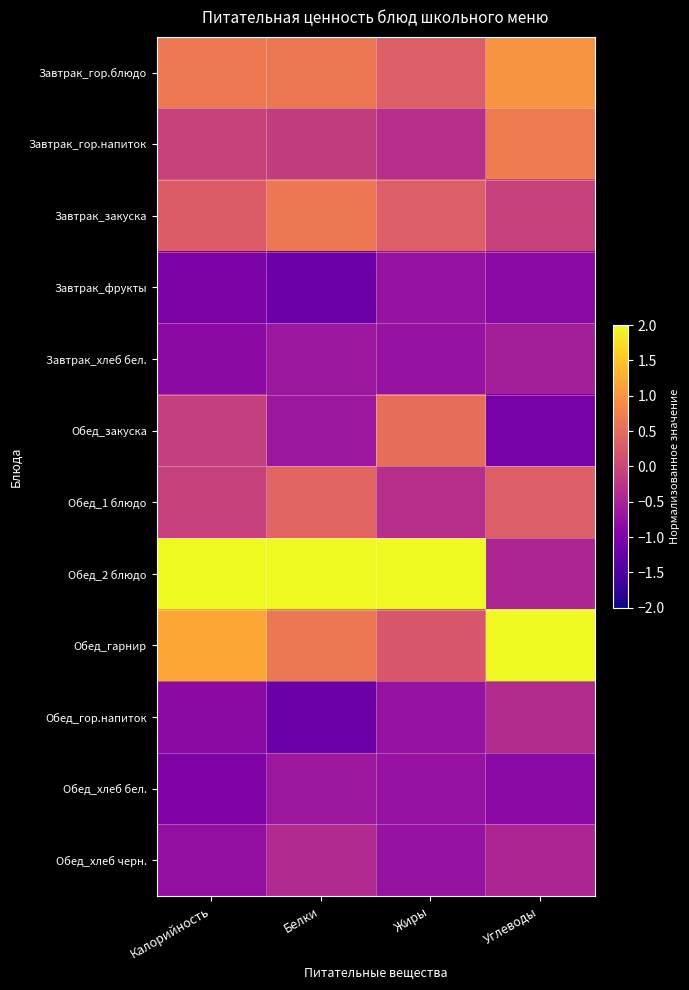

Reading left to right, transcribe all the data shown in this chart.

Завтрак_гор.блюдо: Калорийность=0.7	Белки=0.7	Жиры=0.3	Углеводы=1.0
Завтрак_гор.напиток: Калорийность=-0.1	Белки=-0.1	Жиры=-0.3	Углеводы=0.7
Завтрак_закуска: Калорийность=0.3	Белки=0.7	Жиры=0.3	Углеводы=-0.1
Завтрак_фрукты: Калорийность=-1.0	Белки=-1.2	Жиры=-0.7	Углеводы=-0.8
Завтрак_хлеб бел.: Калорийность=-0.8	Белки=-0.7	Жиры=-0.7	Углеводы=-0.6
Обед_закуска: Калорийность=-0.1	Белки=-0.7	Жиры=0.5	Углеводы=-1.0
Обед_1 блюдо: Калорийность=-0.1	Белки=0.4	Жиры=-0.3	Углеводы=0.3
Обед_2 блюдо: Калорийность=2.5	Белки=2.5	Жиры=2.9	Углеводы=-0.5
Обед_гарнир: Калорийность=1.2	Белки=0.7	Жиры=0.2	Углеводы=2.6
Обед_гор.напиток: Калорийность=-0.8	Белки=-1.2	Жиры=-0.7	Углеводы=-0.4
Обед_хлеб бел.: Калорийность=-1.0	Белки=-0.7	Жиры=-0.7	Углеводы=-0.8
Обед_хлеб черн.: Калорийность=-0.8	Белки=-0.4	Жиры=-0.7	Углеводы=-0.5